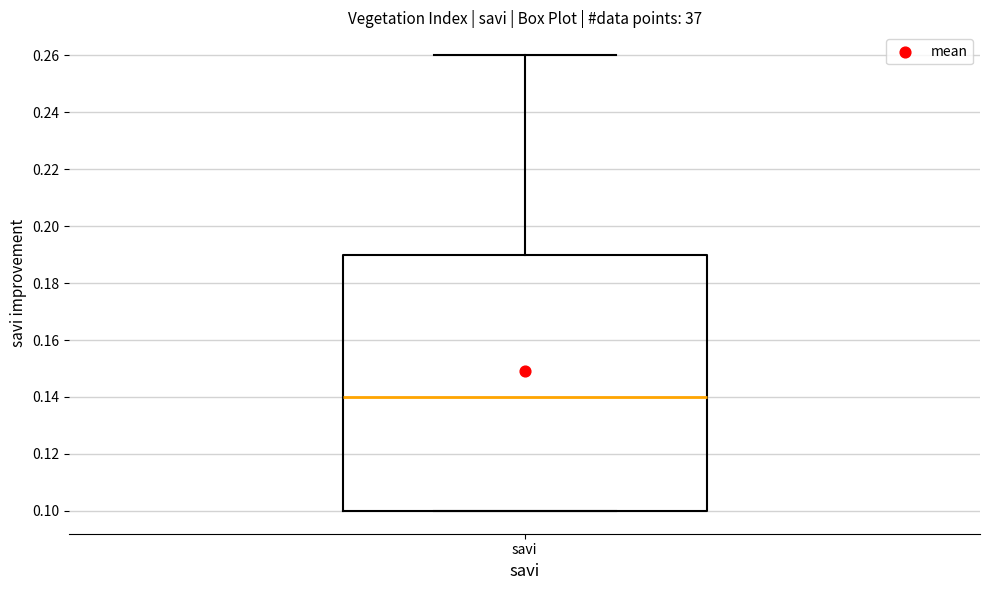

Read this box plot against the y-axis: the position of the median line, the range covered by the box, and the ends of both whiskers. The values are not printed on the chart, so give them approximately, as read against the axis.

median 0.14, box 0.10 to 0.19, whiskers 0.10 to 0.26